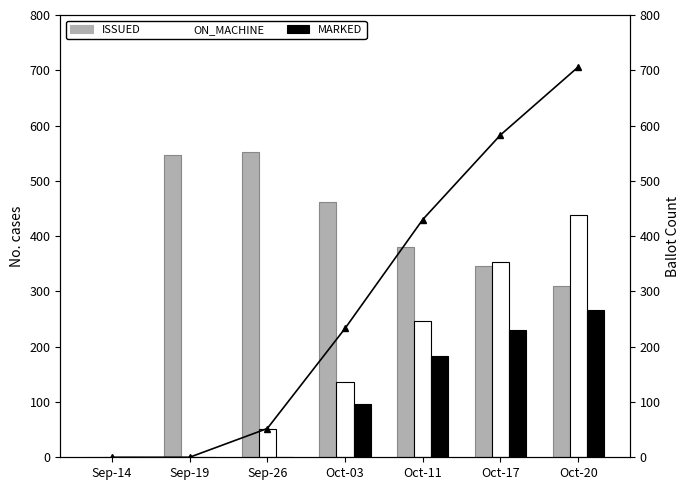

Which series has the largest total across all categories?

ISSUED